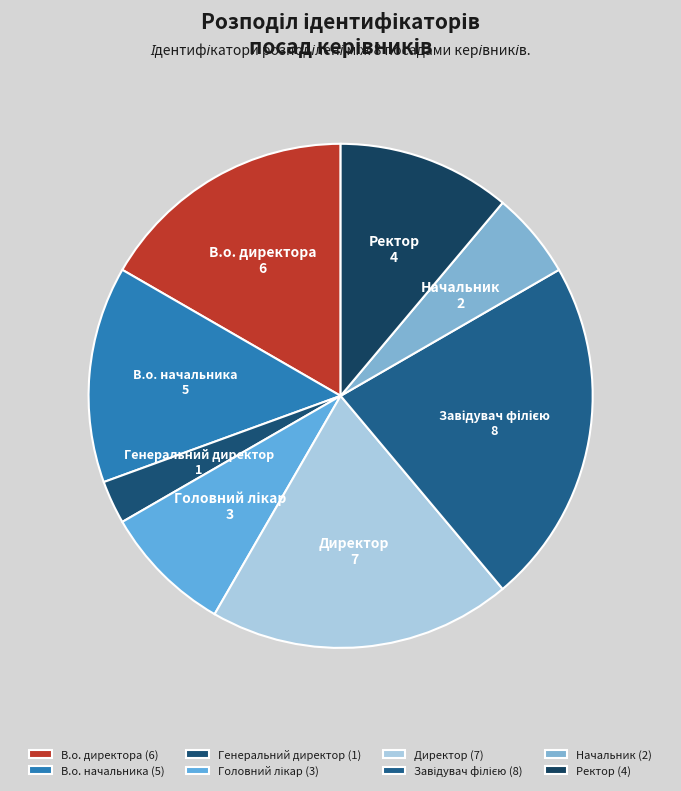

Which slice is the smallest?

Генеральний директор